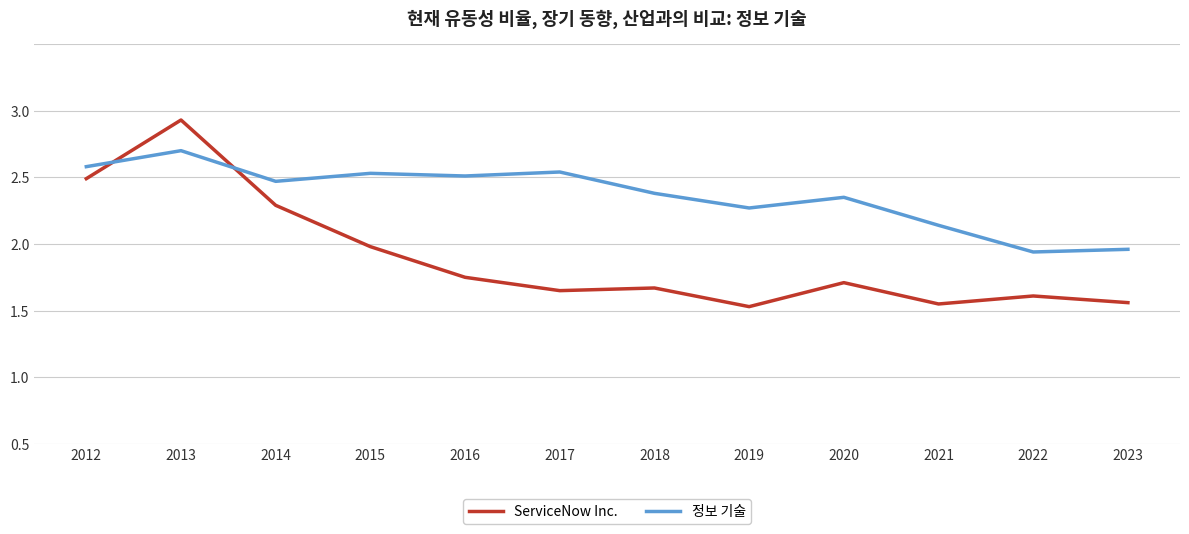

Is this an area chart (filled region under the line)?

No